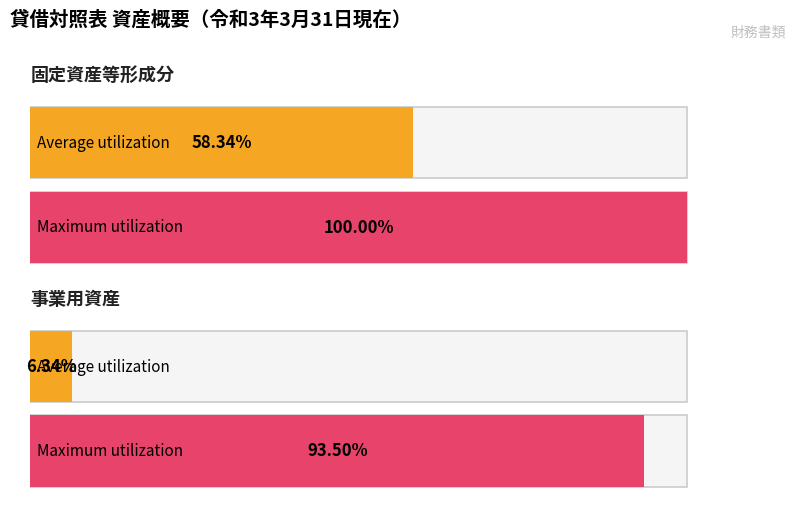

What are all the series names shown in the legend?

Average utilization, Maximum utilization